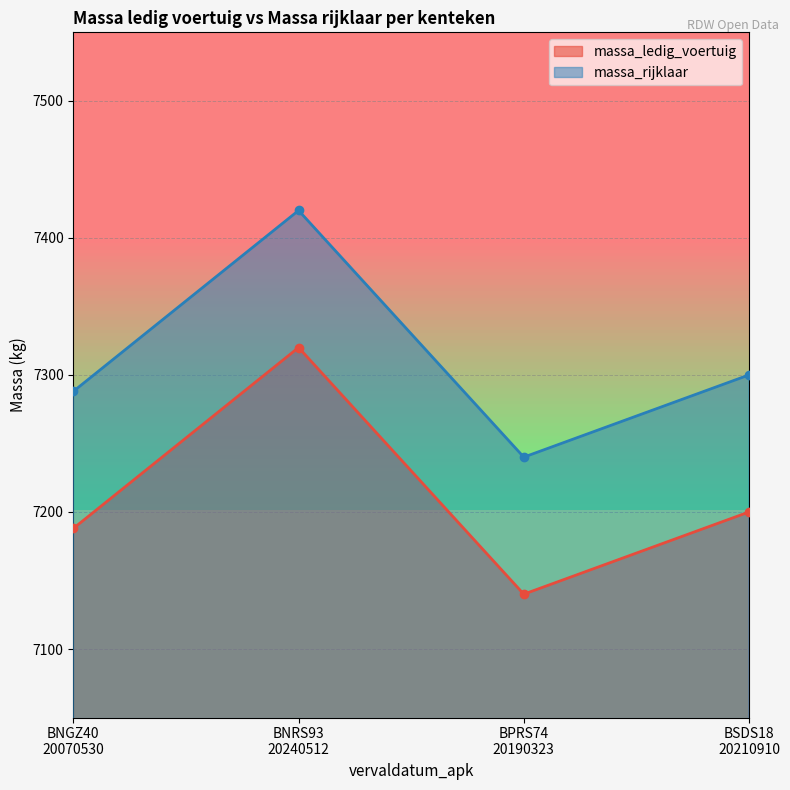

Reading right to left, transcribe all the data shown in this chart.

massa_ledig_voertuig: 7200	7140	7320	7188
massa_rijklaar: 7300	7240	7420	7288